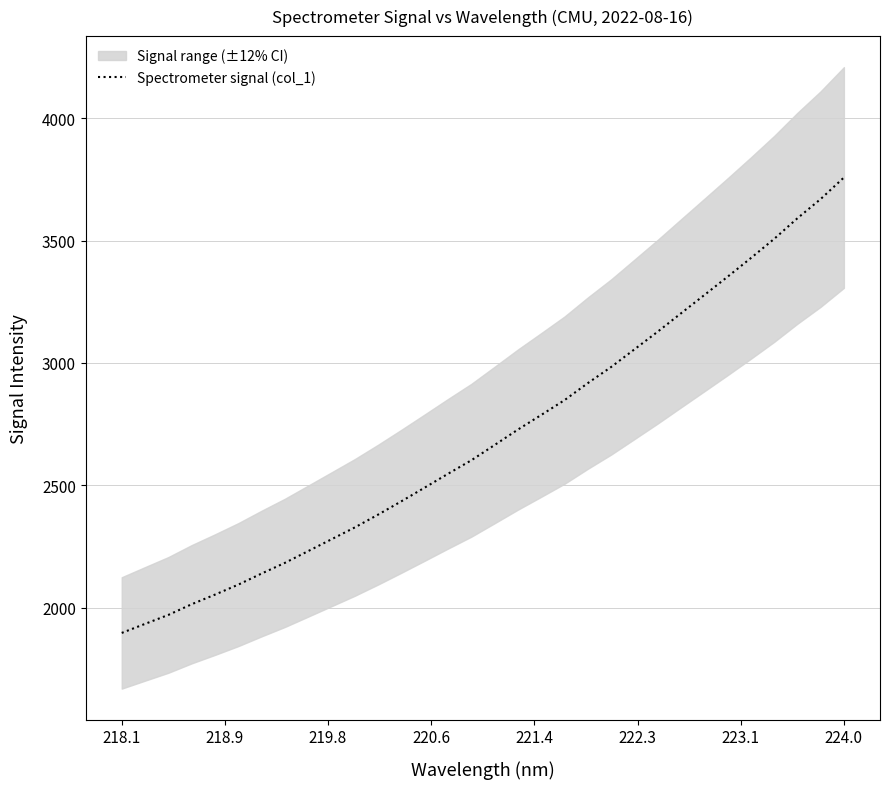

What is the maximum value for Spectrometer signal (col_1)?

3757.6